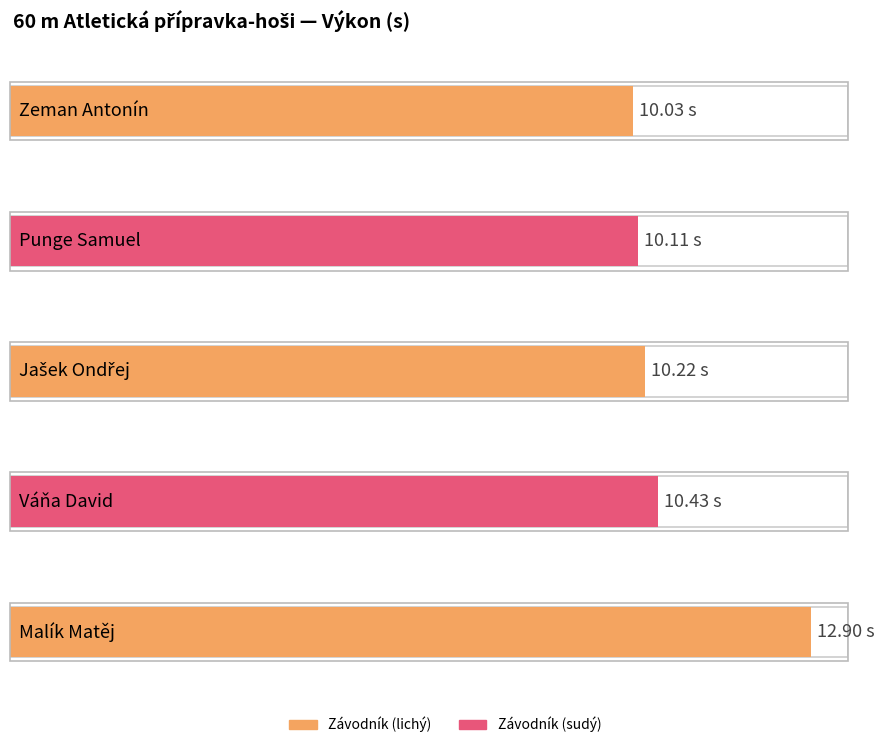

At which category does the chart reach its minimum across all series?

Zeman Antonín